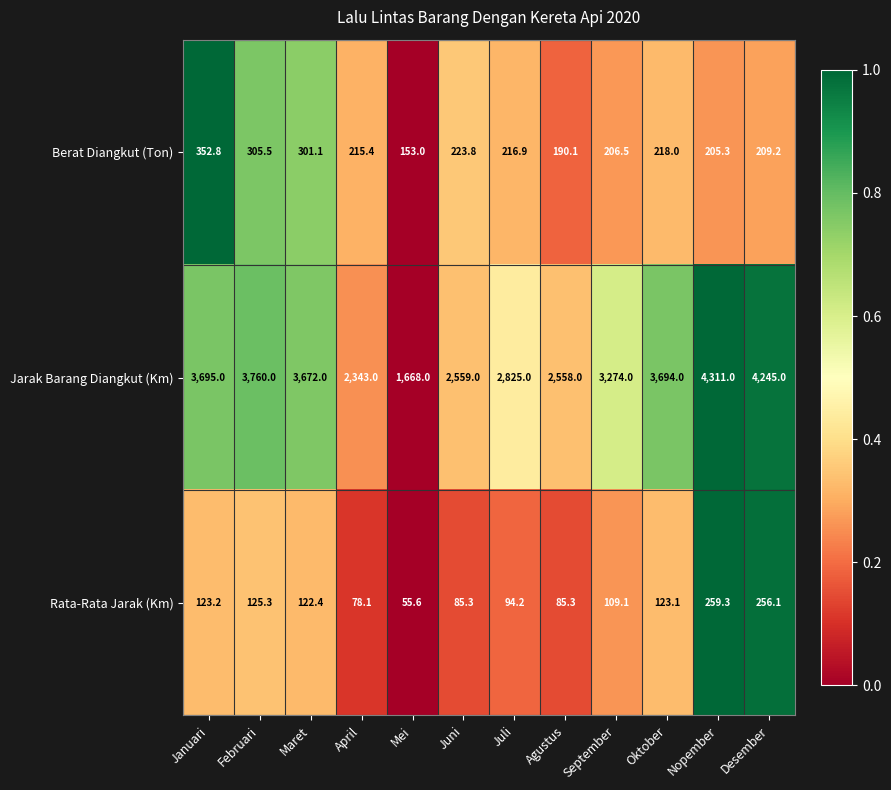

How many data points does each series have?

12